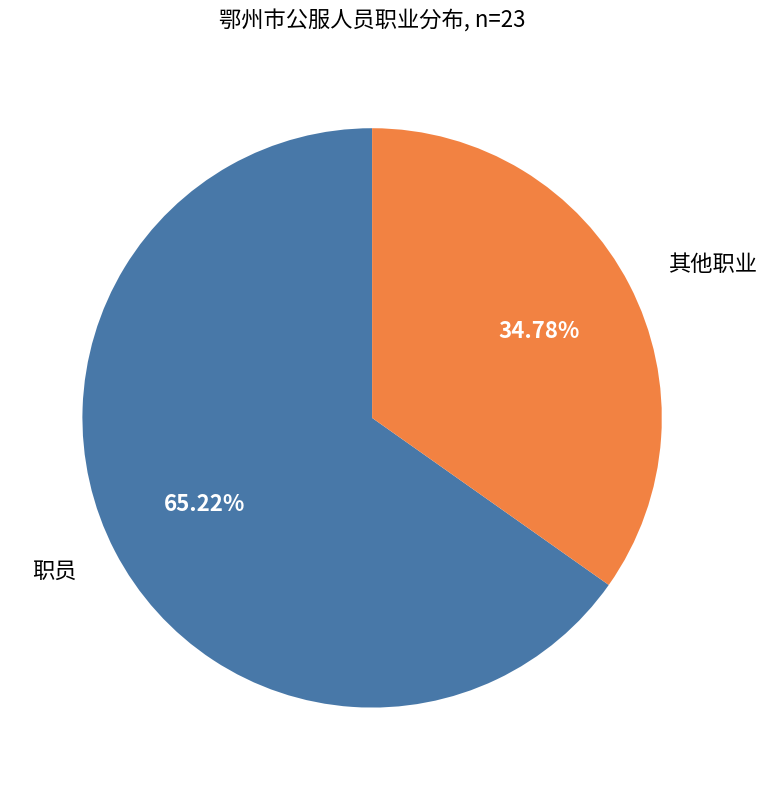

Does any single category account for the majority?

Yes